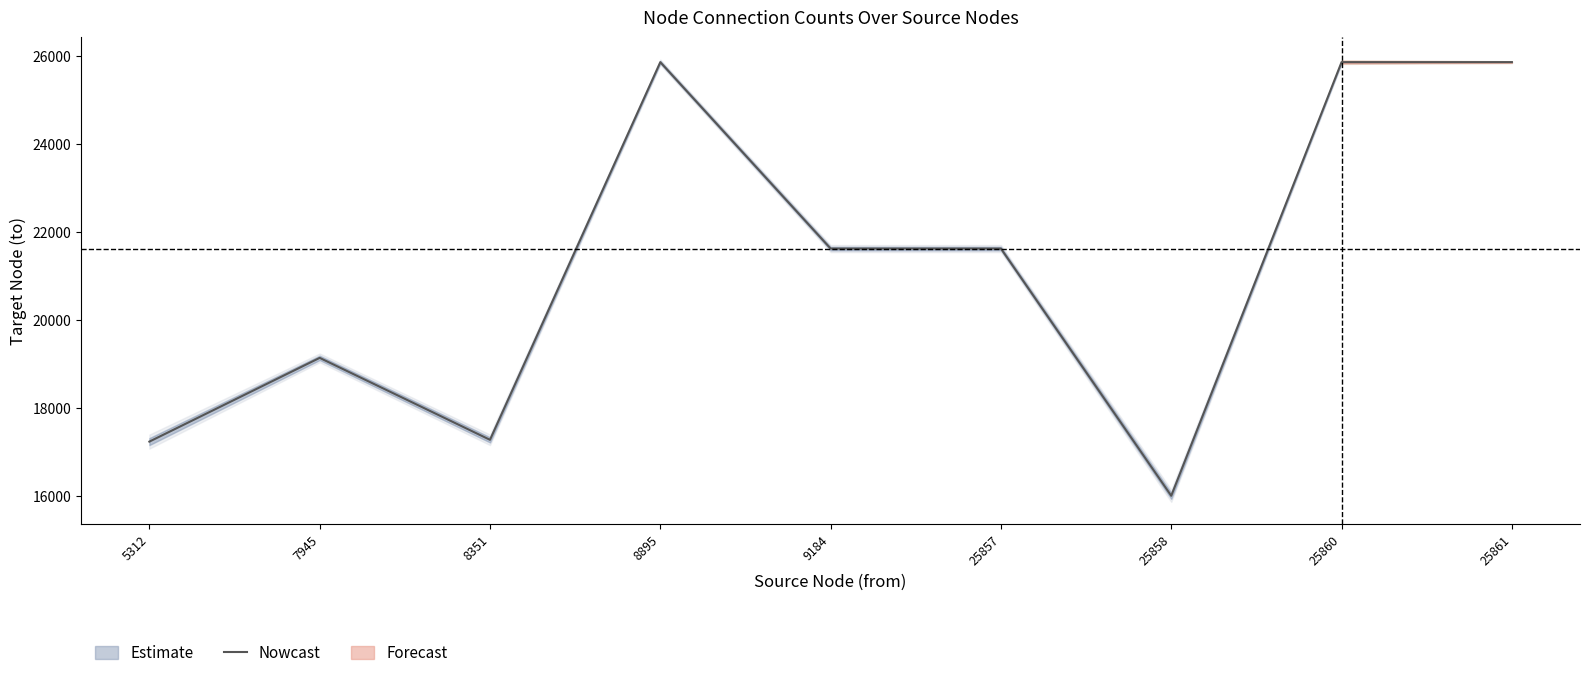

What is the difference between the maximum and minimum values?

9868.0